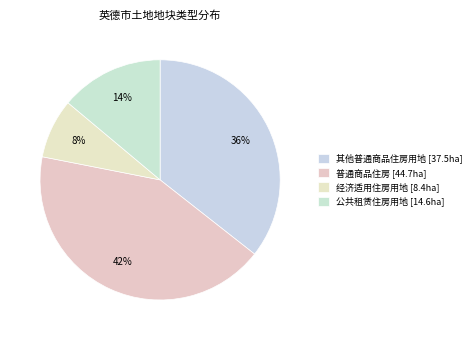

How many slices are in this pie chart?

4